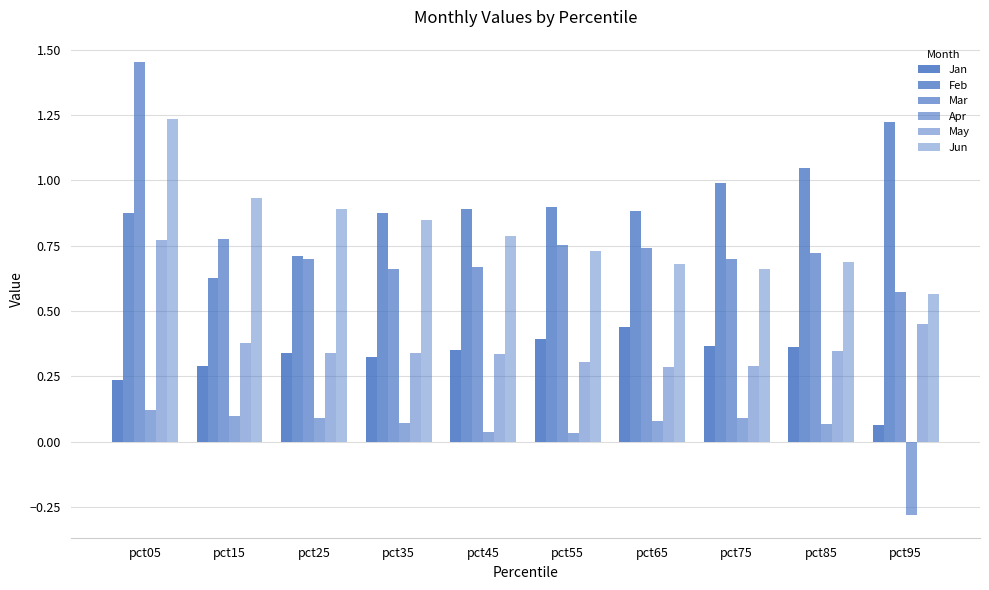

At which label is Feb closest to 0?

pct15